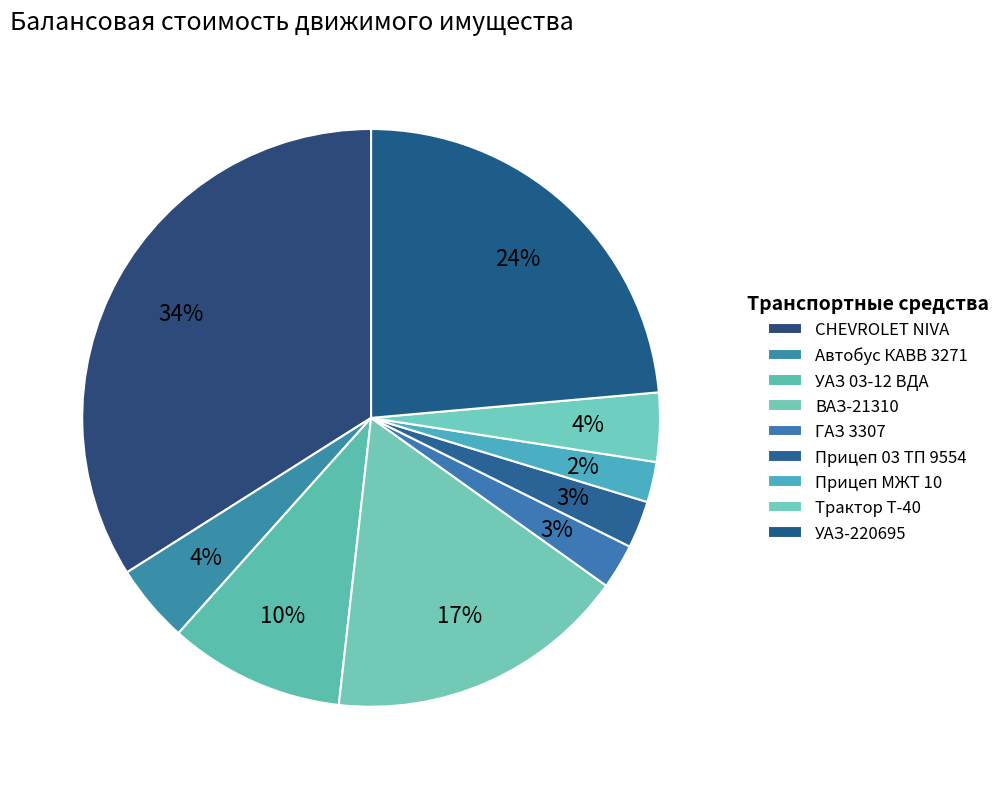

How many segments does this pie chart have?

9